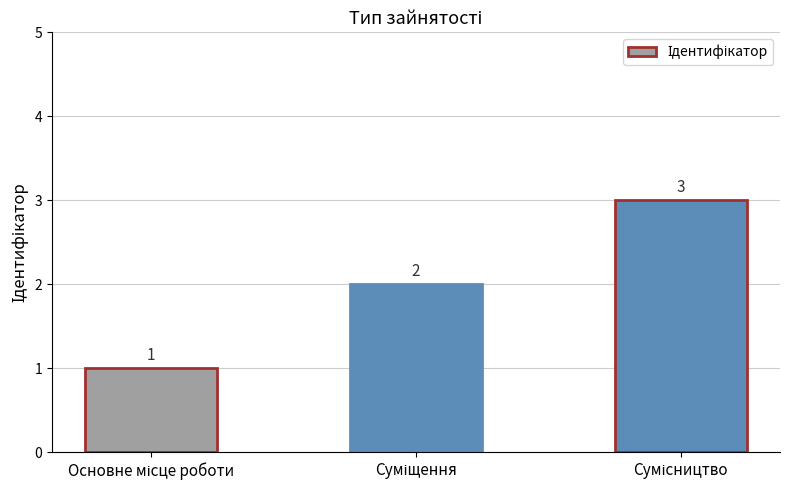

How many distinct data groups are displayed?

1